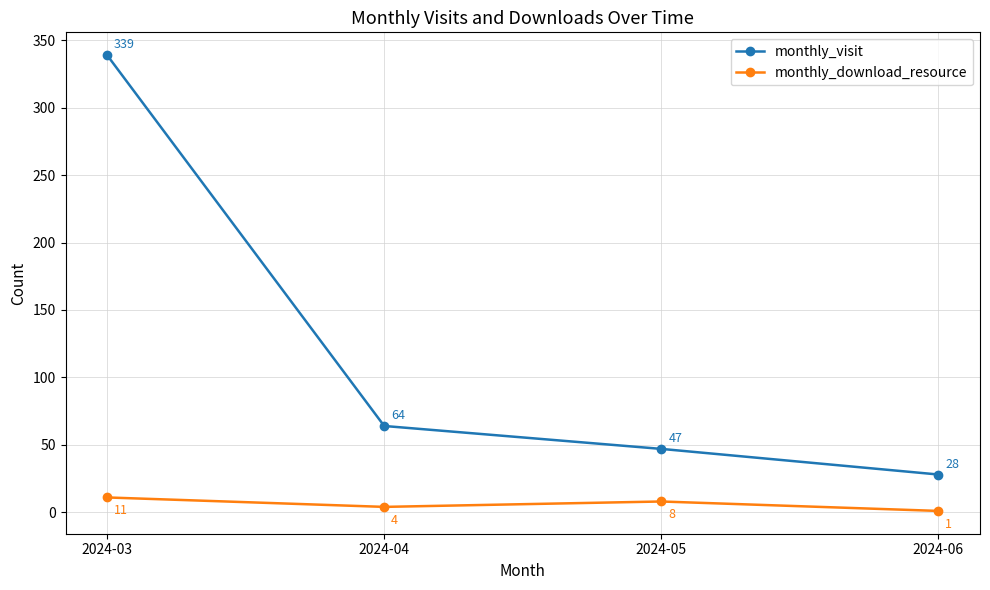

What is the sum of the monthly_download_resource values at 2024-04 and 2024-06?

5